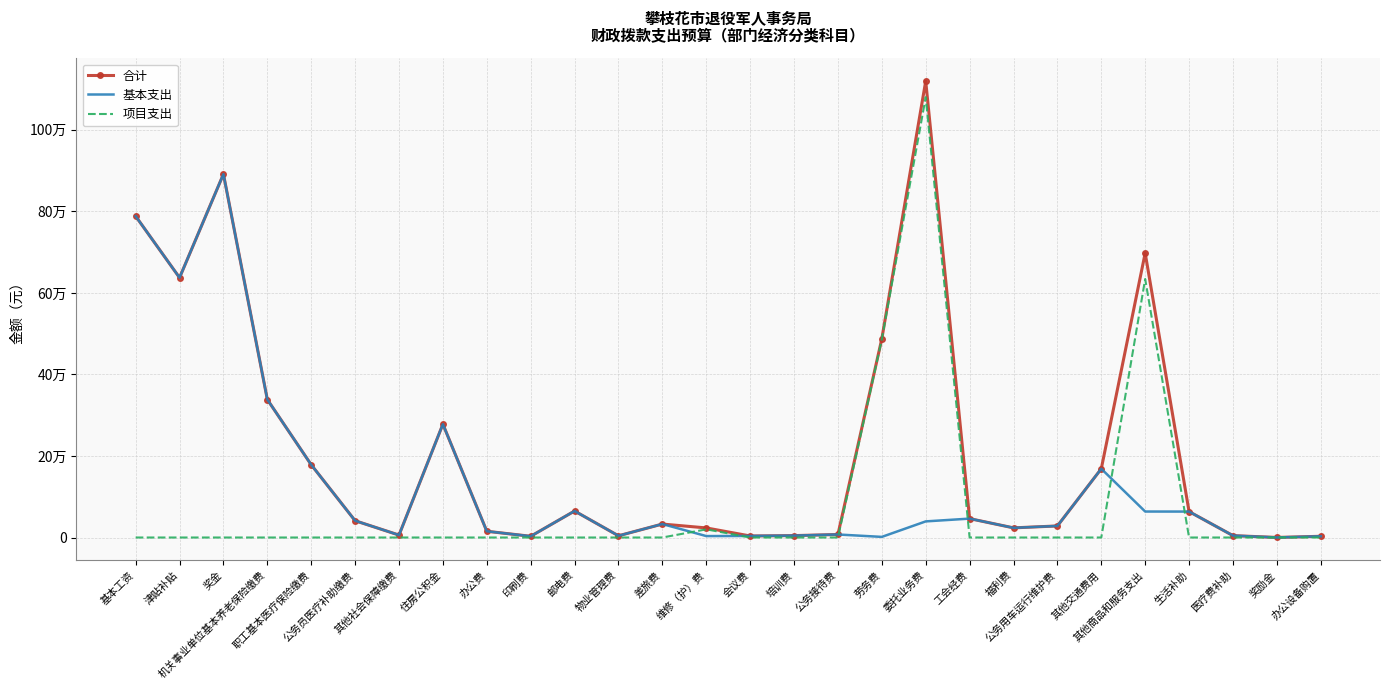

What are all the series names shown in the legend?

合计, 基本支出, 项目支出